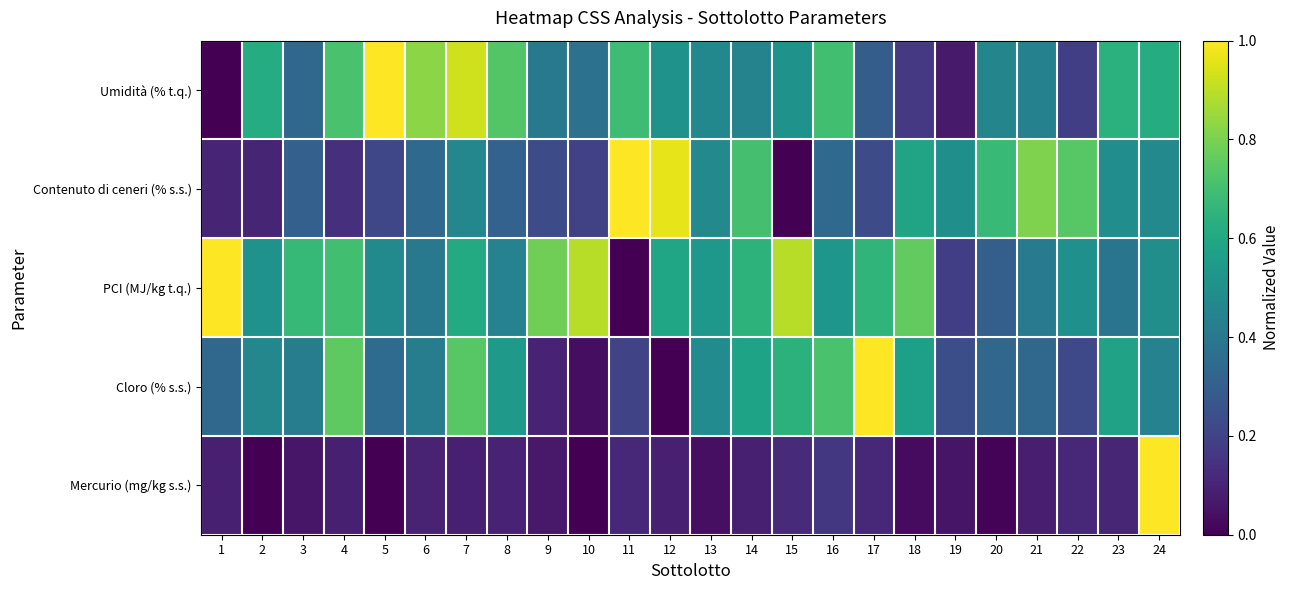

Which label corresponds to the smallest value in the chart?

1